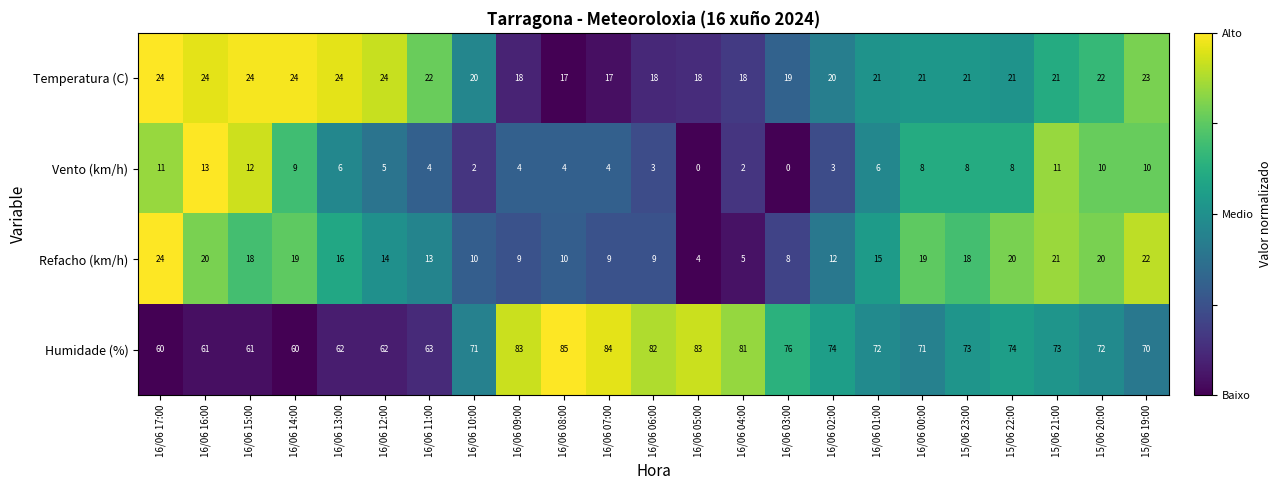

Rank the series at 16/06 01:00 from highest to lowest value.

Humidade (%), Temperatura (C), Refacho (km/h), Vento (km/h)